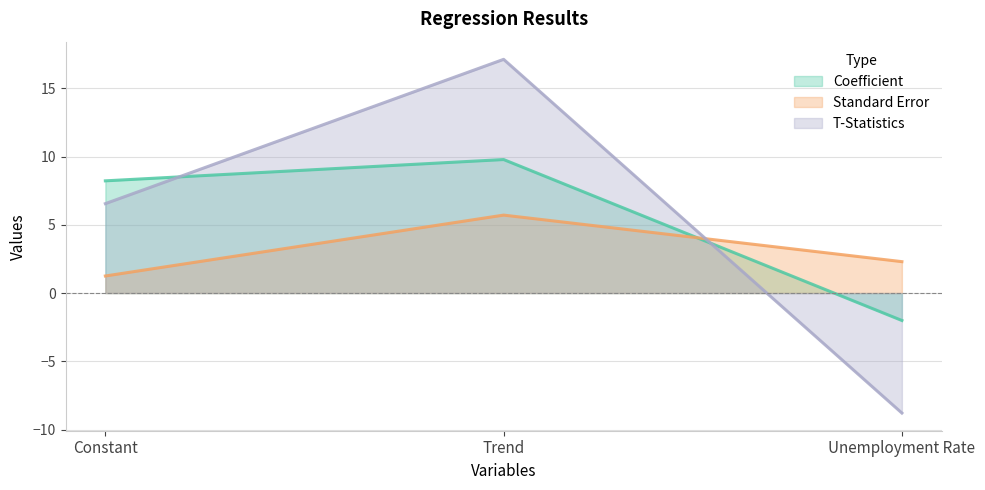

Reading right to left, list all the values displayed in this chart.

Coefficient: -2.0	9.8	8.2
Standard Error: 2.3	5.7	1.2
T-Statistics: -8.8	17.1	6.5